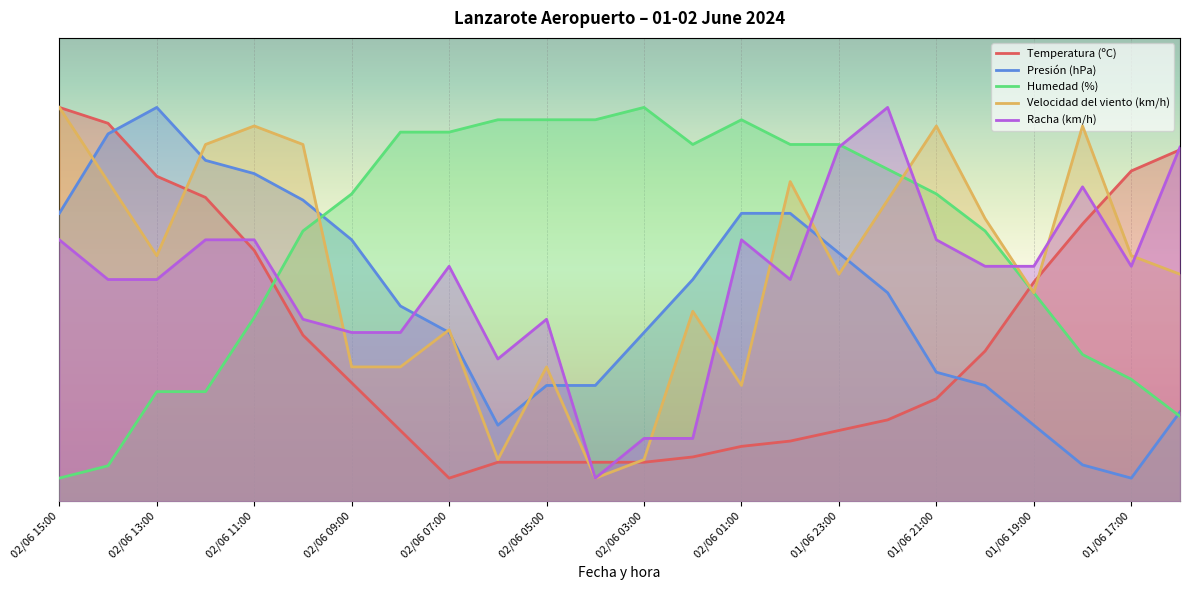

What are all the series names shown in the legend?

Temperatura (ºC), Presión (hPa), Humedad (%), Velocidad del viento (km/h), Racha (km/h)